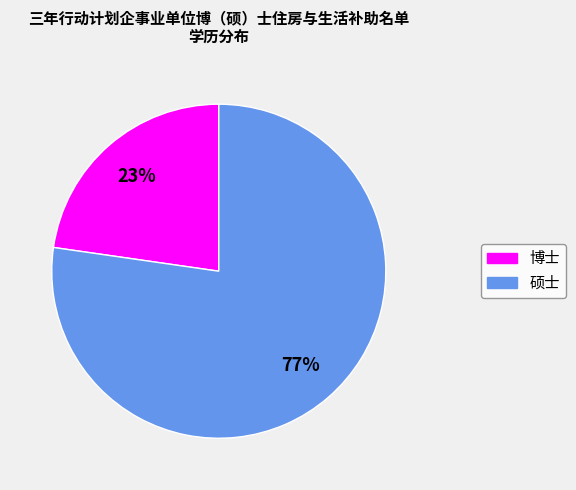

To the nearest percent, what is the average slice percentage?

50%